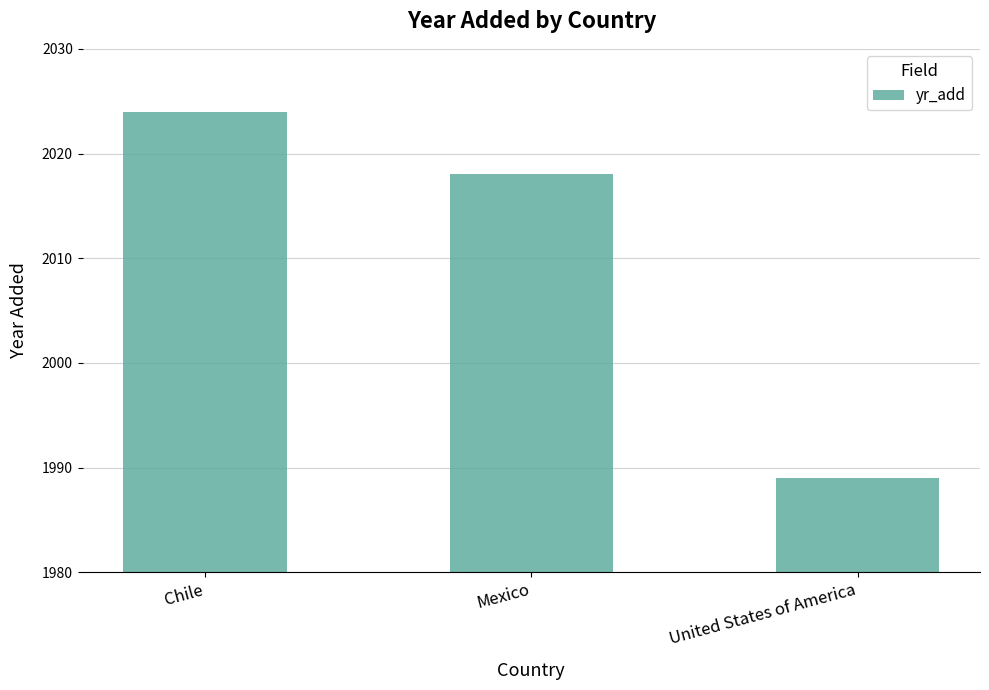

What is the sum of the values at Chile and United States of America?

4013